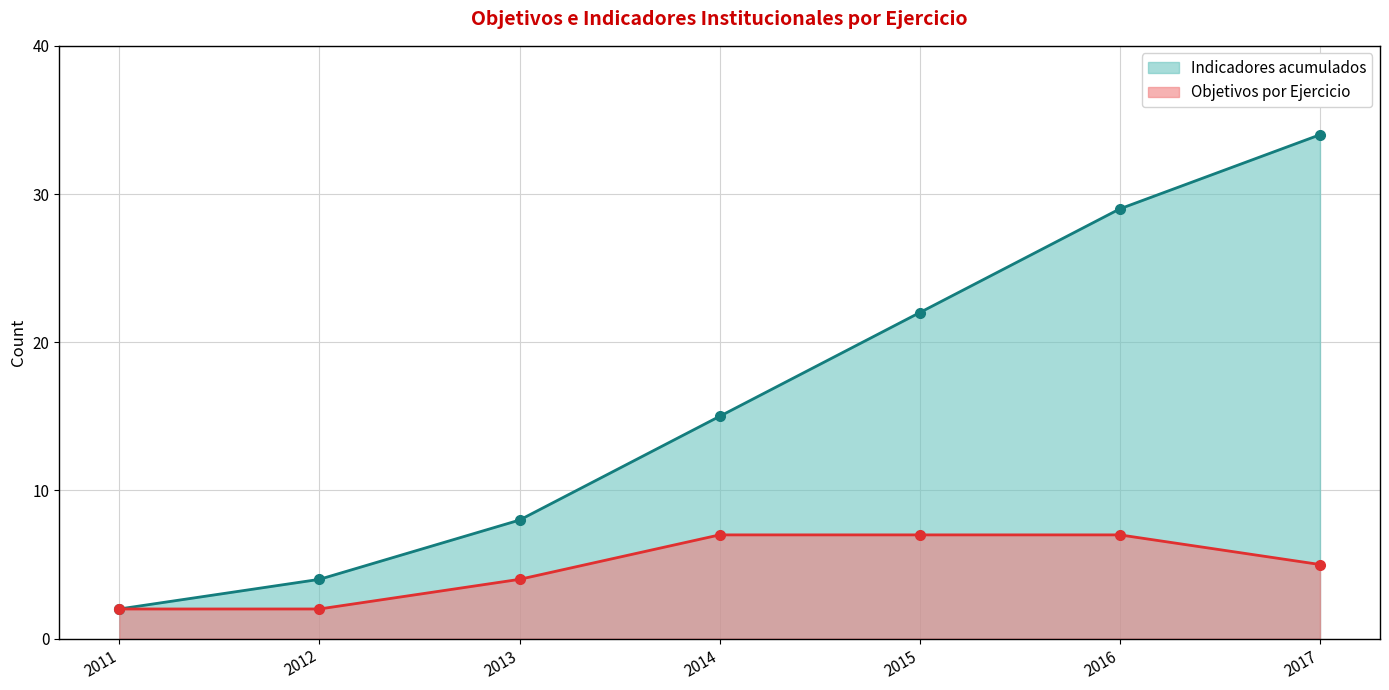

Reading right to left, extract all data points from this chart.

Indicadores acumulados: 34	29	22	15	8	4	2
Objetivos por Ejercicio: 5	7	7	7	4	2	2